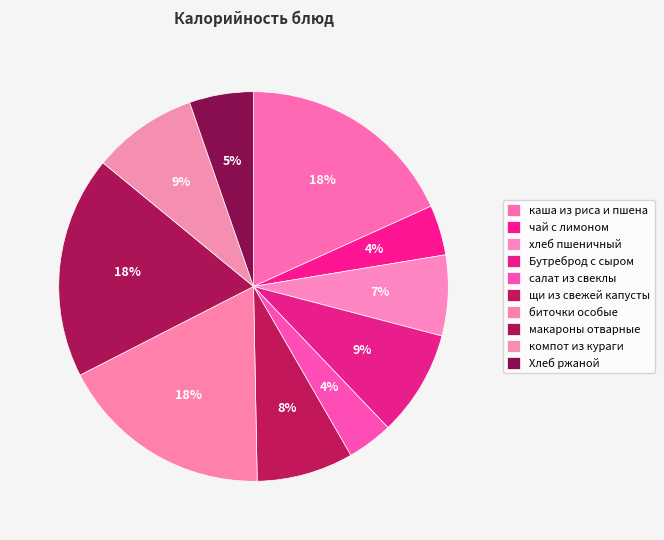

What is the ratio of the value at компот из кураги to the value at чай с лимоном?

2.1